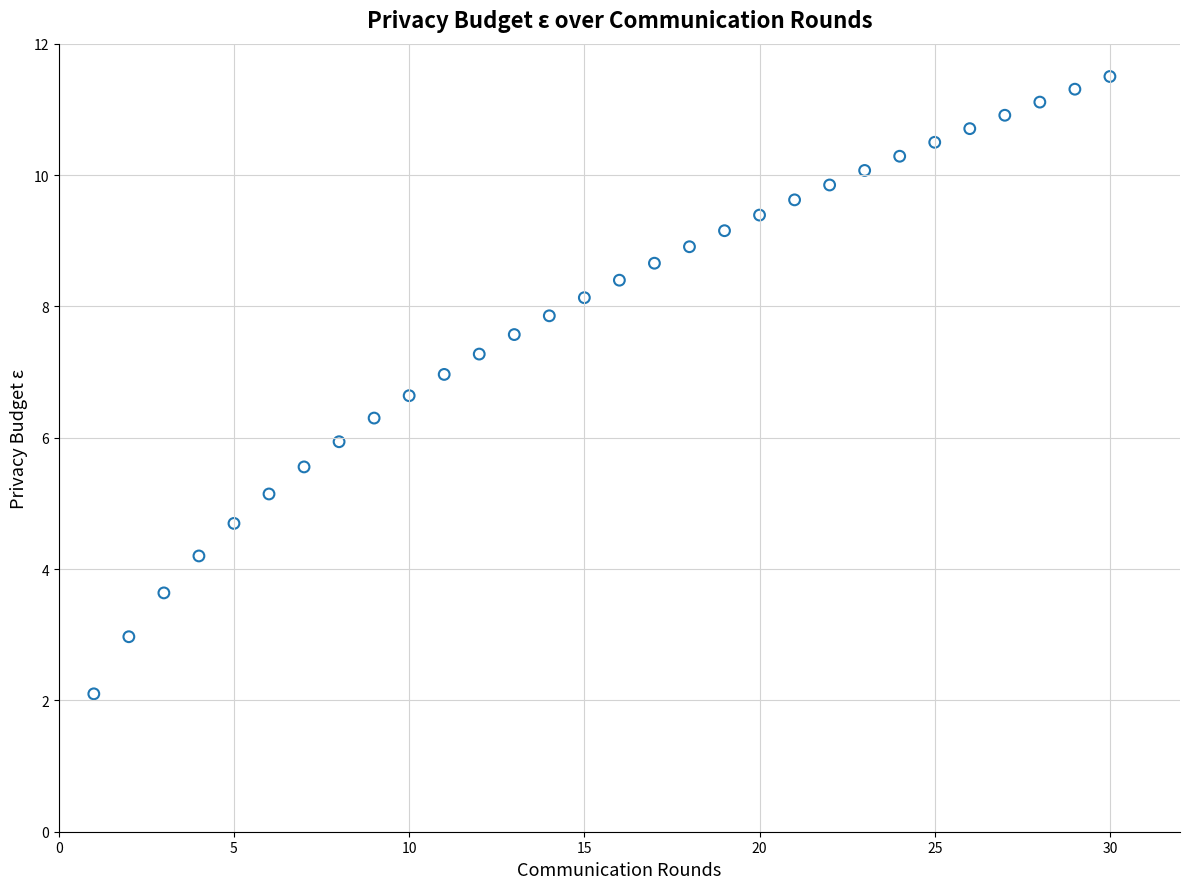

What is the range of X values (max minus min)?

29.0